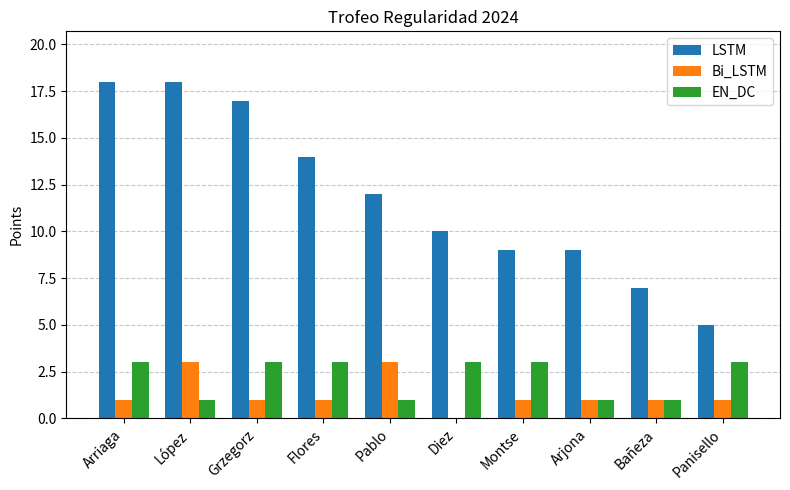

What is the difference between the LSTM values at Flores and Pablo?

2